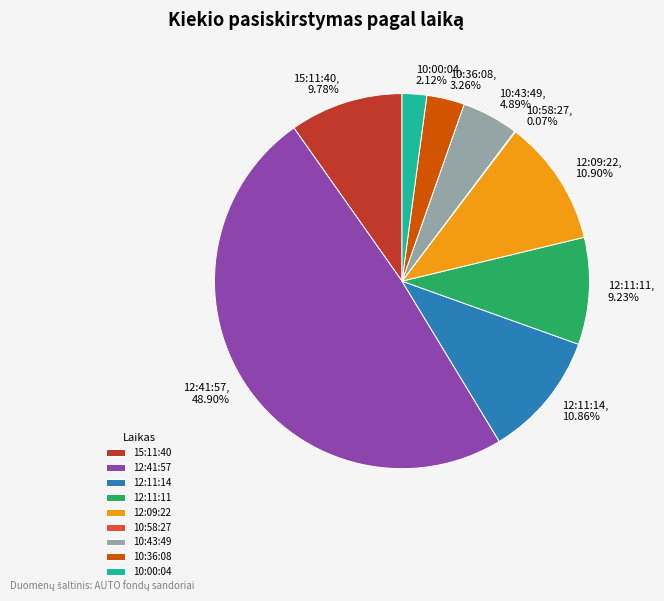

Is it true that 10:43:49 is 5% of the pie?

True